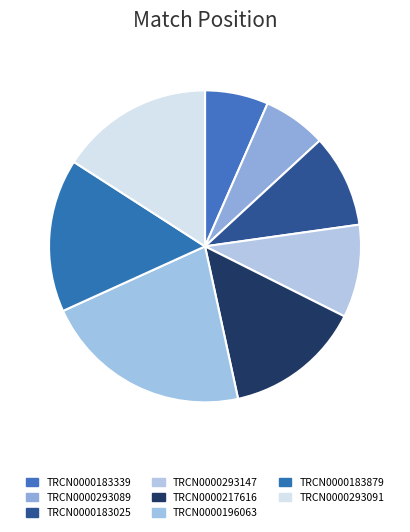

Does any single category account for the majority?

No